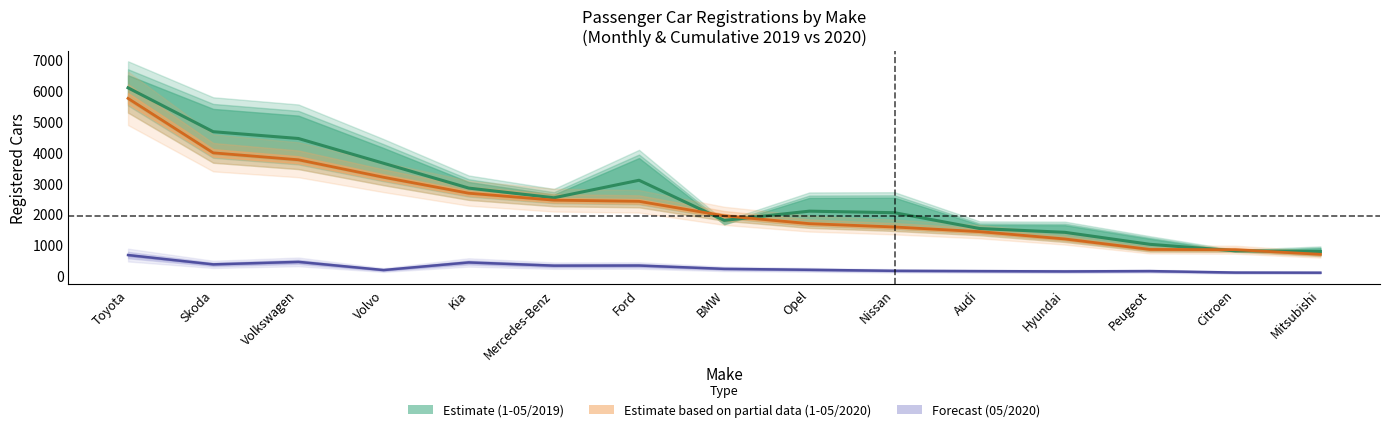

True or false: 05/2020 and 1-05/2019 cross at least once.

False